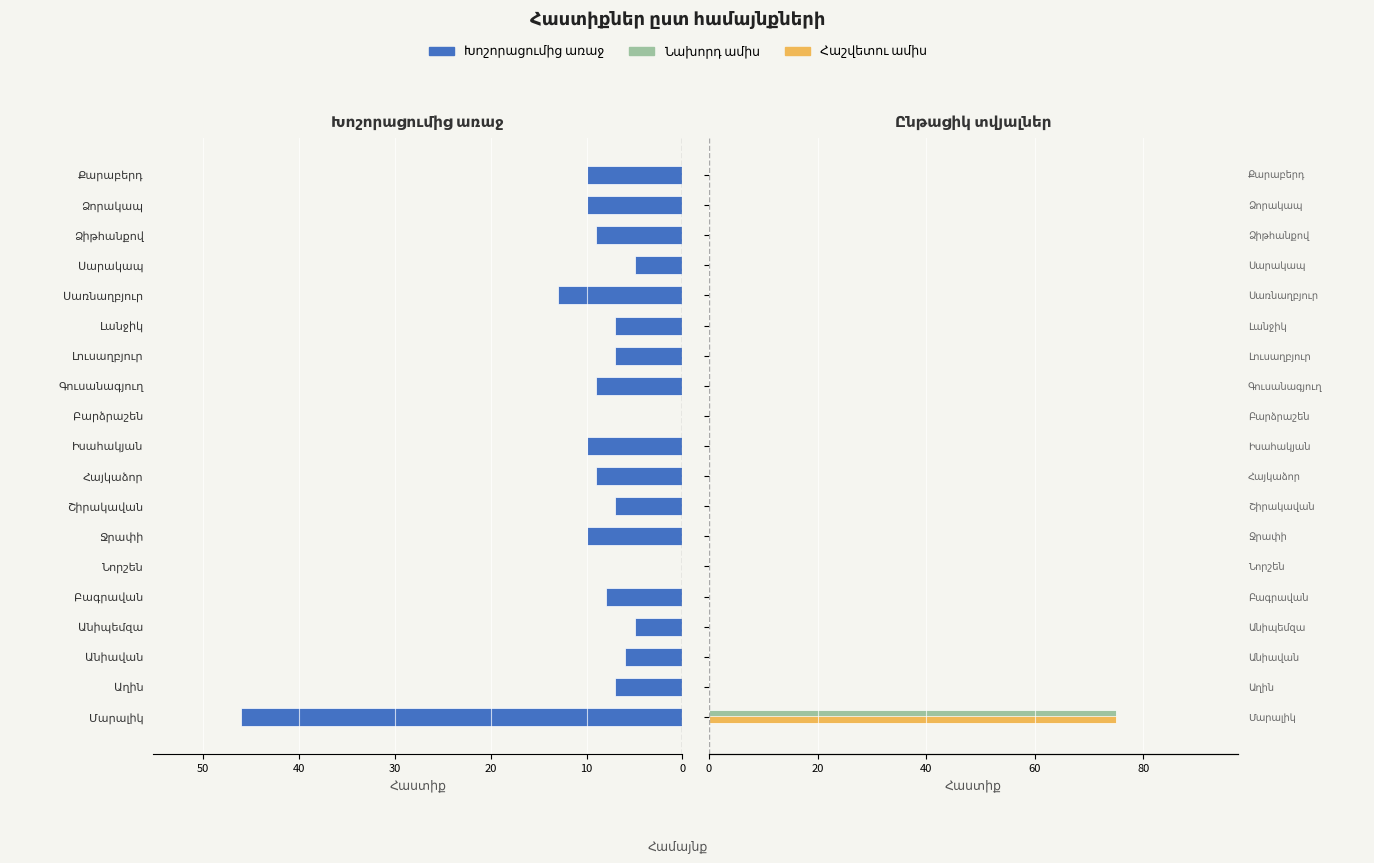

What is the sum of the Հաշվետու ամիս values at Մարալիկ and Անիպեմզա?

75